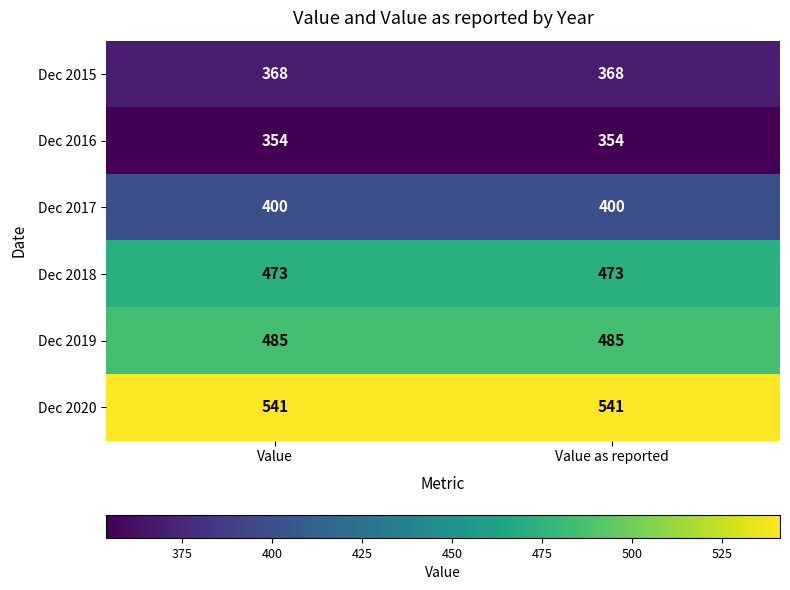

Reading right to left, what are all the values shown in this chart?

Dec 2015: Value as reported=368	Value=368
Dec 2016: Value as reported=354	Value=354
Dec 2017: Value as reported=400	Value=400
Dec 2018: Value as reported=473	Value=473
Dec 2019: Value as reported=485	Value=485
Dec 2020: Value as reported=541	Value=541